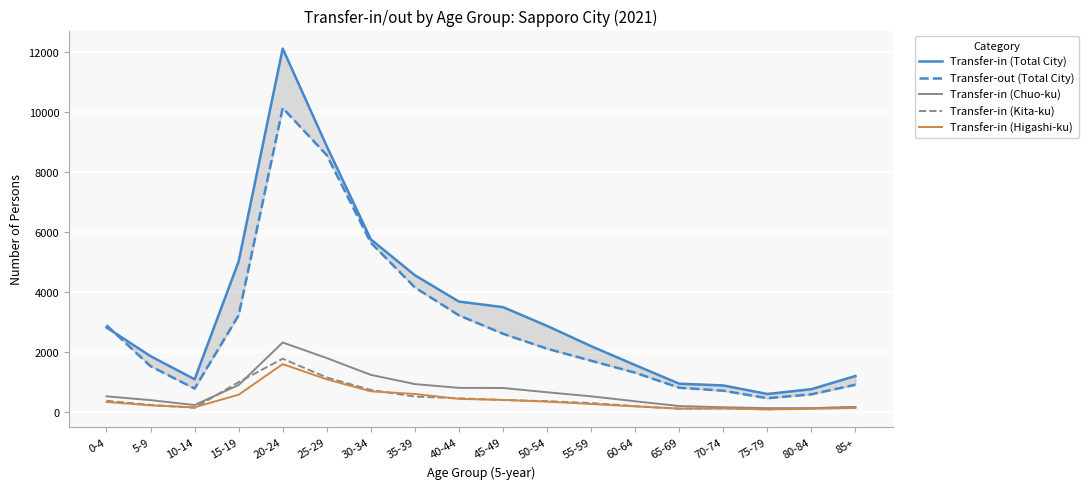

Which label corresponds to the smallest value in the chart?

75-79